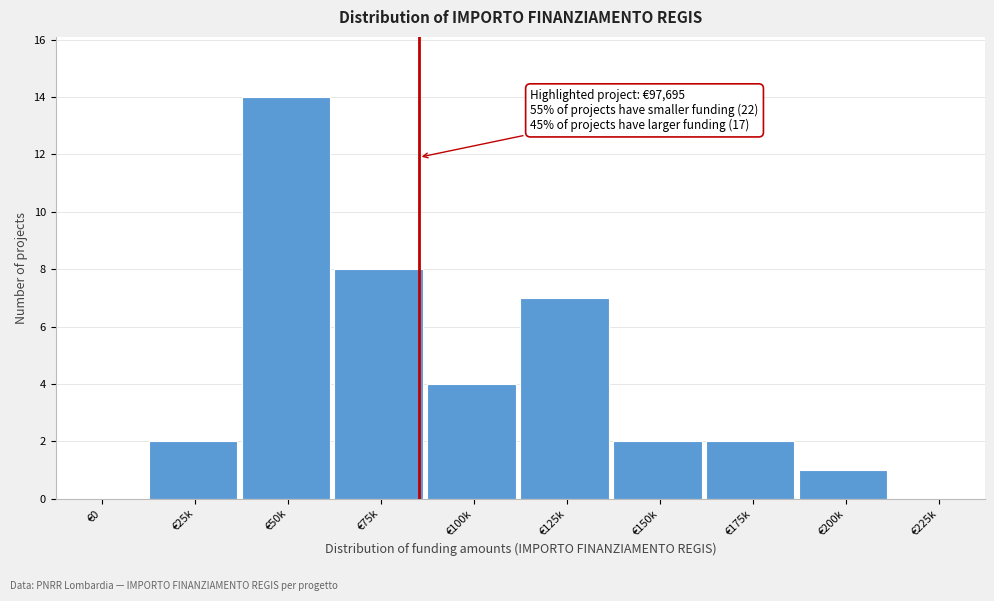

Reading right to left, extract all data points from this chart.

€225k=0	€200k=1	€175k=2	€150k=2	€125k=7	€100k=4	€75k=8	€50k=14	€25k=2	€0=0